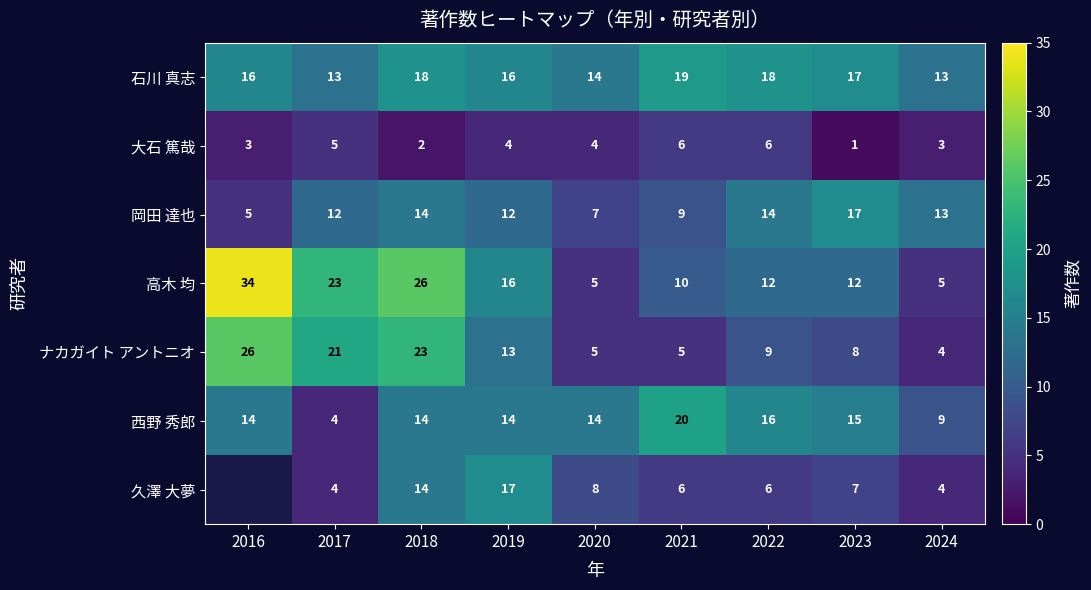

What is the sum of all ナカガイト アントニオ values?

114